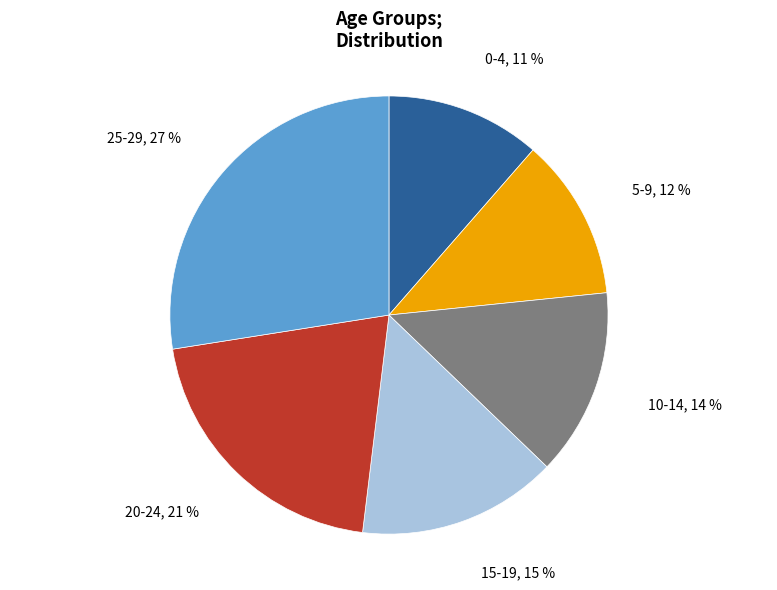

Is there any slice that represents more than half of the pie?

No